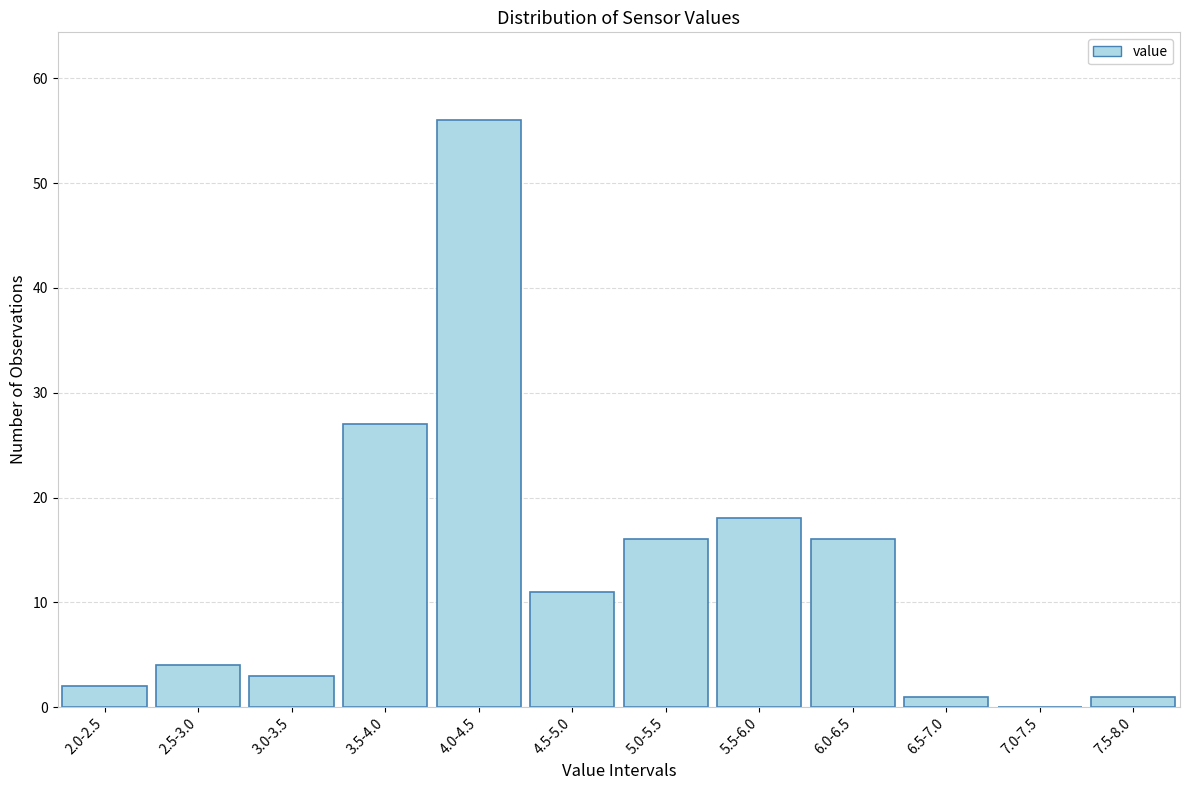

Reading right to left, list all the values displayed in this chart.

7.5-8.0=1	7.0-7.5=0	6.5-7.0=1	6.0-6.5=16	5.5-6.0=18	5.0-5.5=16	4.5-5.0=11	4.0-4.5=56	3.5-4.0=27	3.0-3.5=3	2.5-3.0=4	2.0-2.5=2